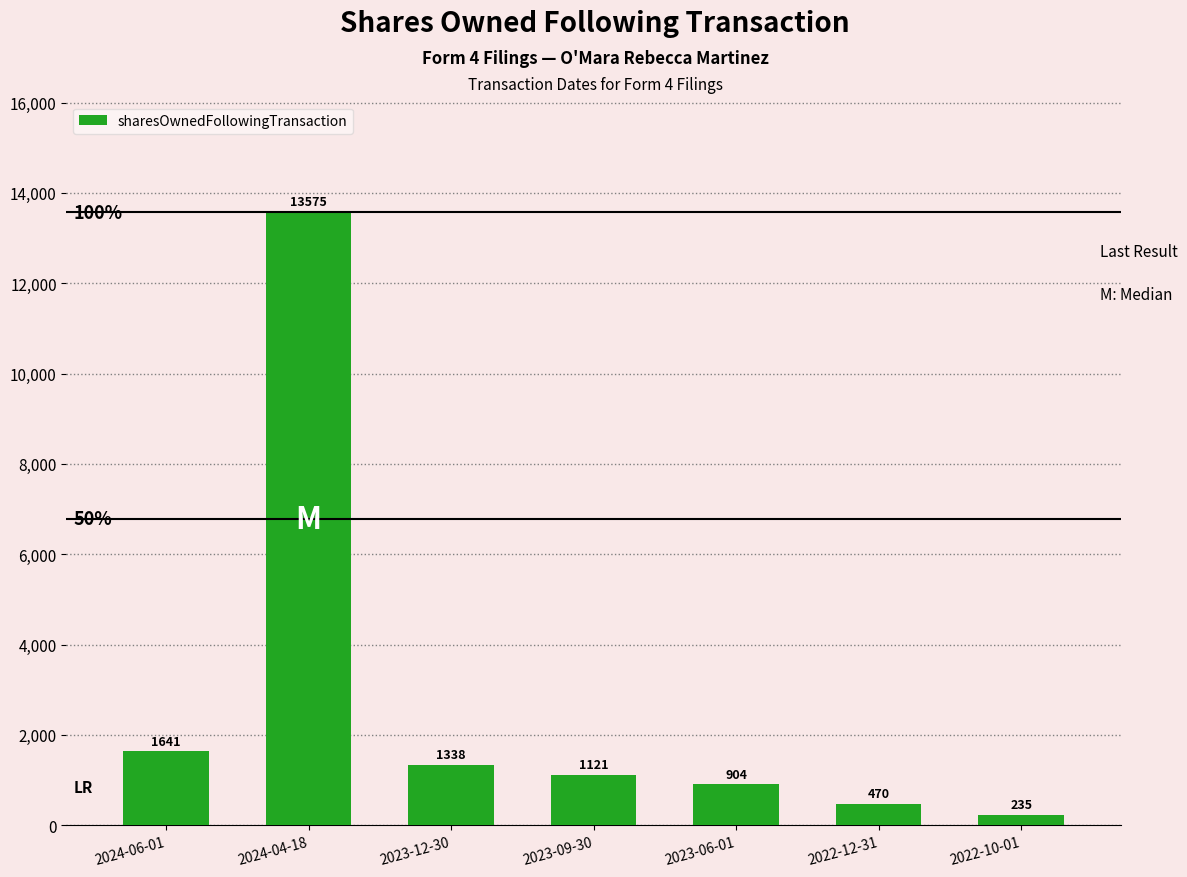

Between 2023-12-30 and 2024-06-01, which is larger?

2024-06-01